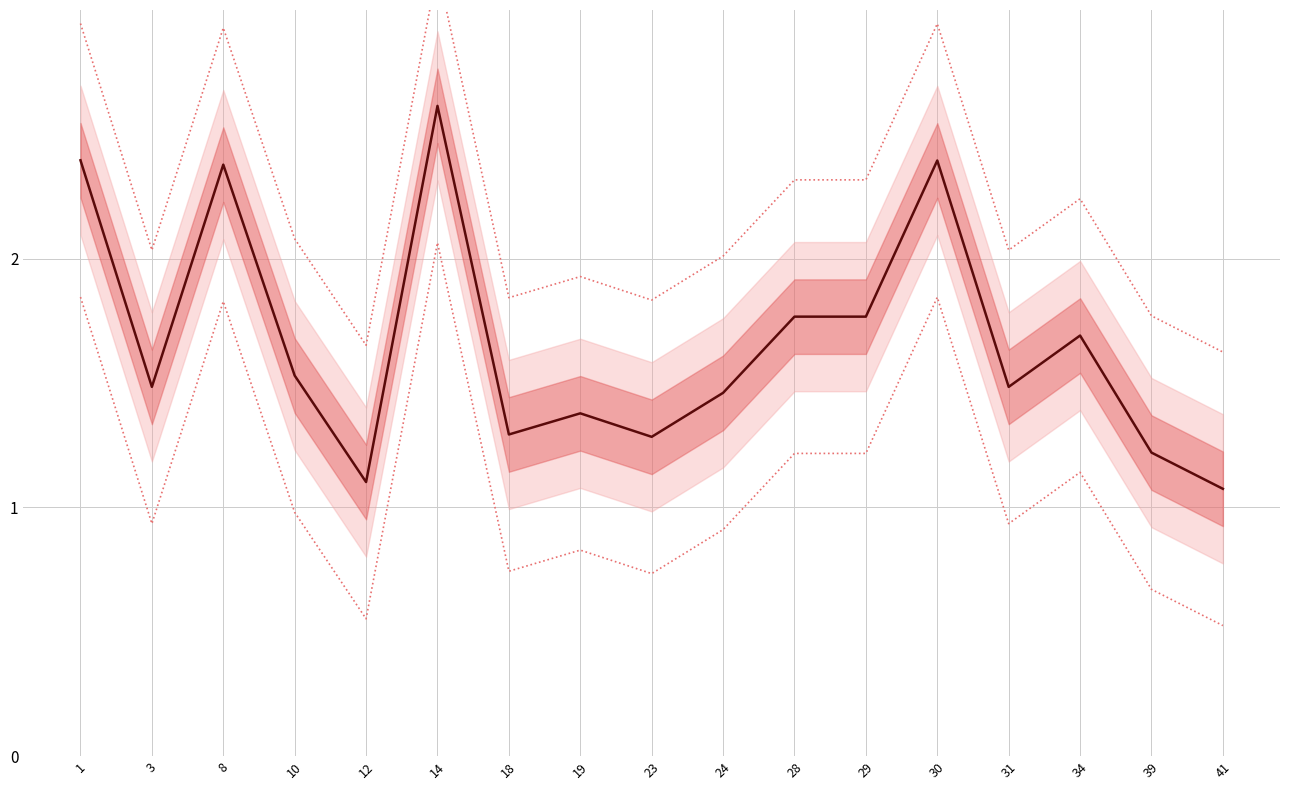

The value of central at 28 is 0.5. True or false?

False